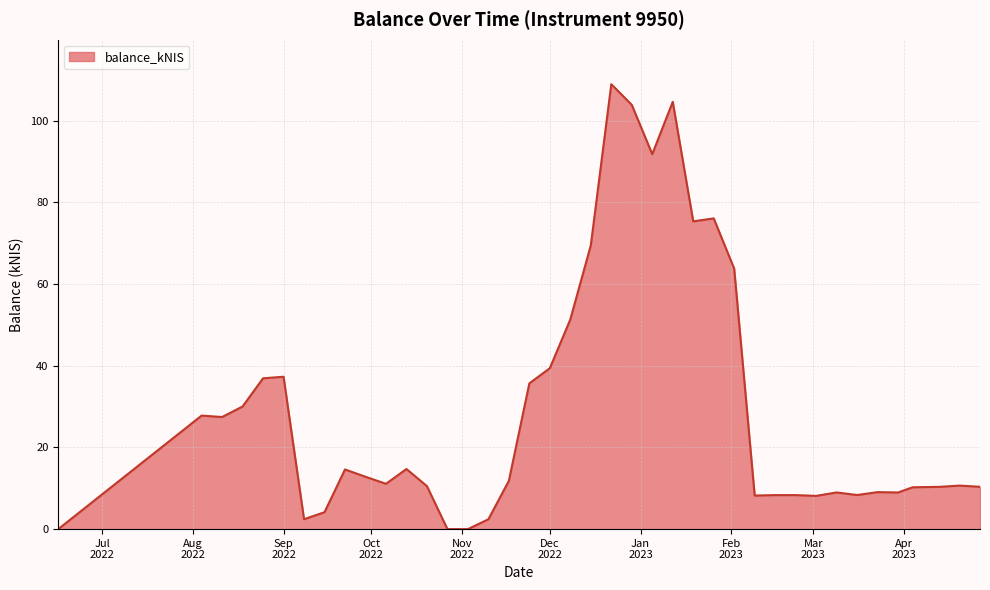

Does the chart display data point markers on the line(s)?

No